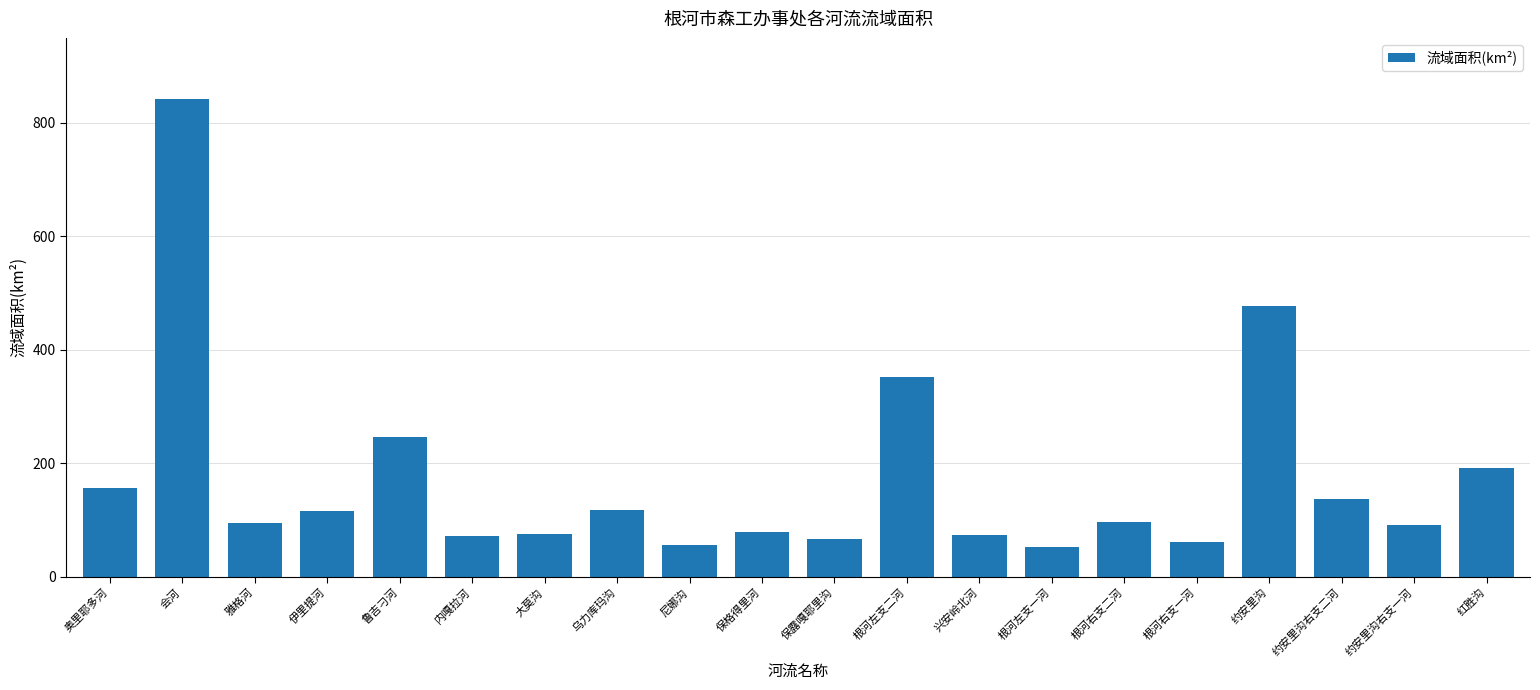

The chart shows a value of 39.2 at 约安里沟右支一河. True or false?

False